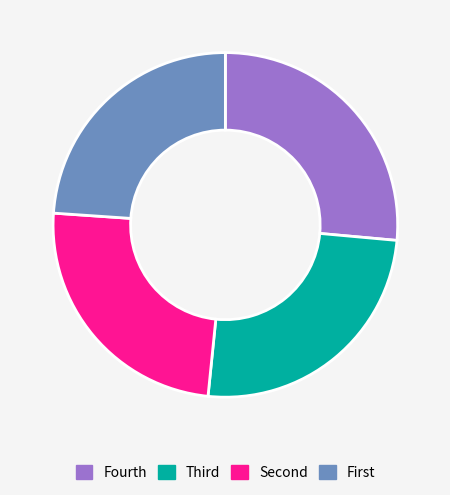

Is there any slice that represents more than half of the pie?

No